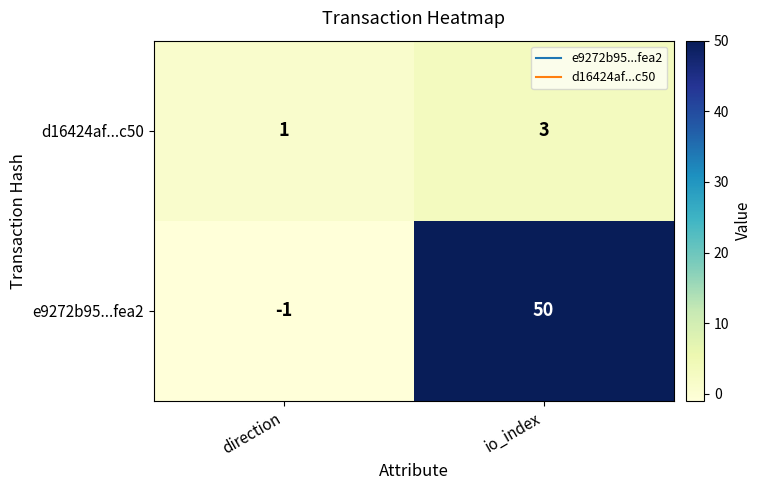

Which series has the largest total across all categories?

e9272b95...fea2